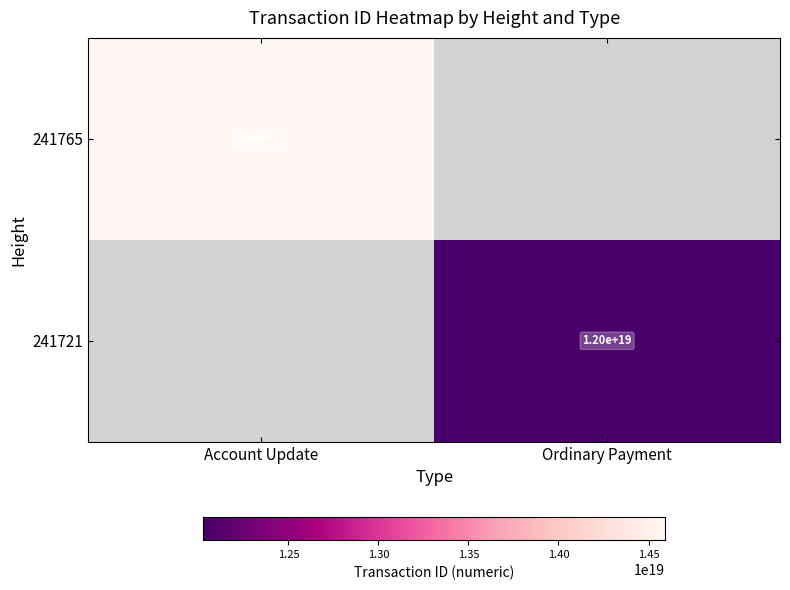

Is it true that 241721 equals 3181342540580578816 at Ordinary Payment?

False